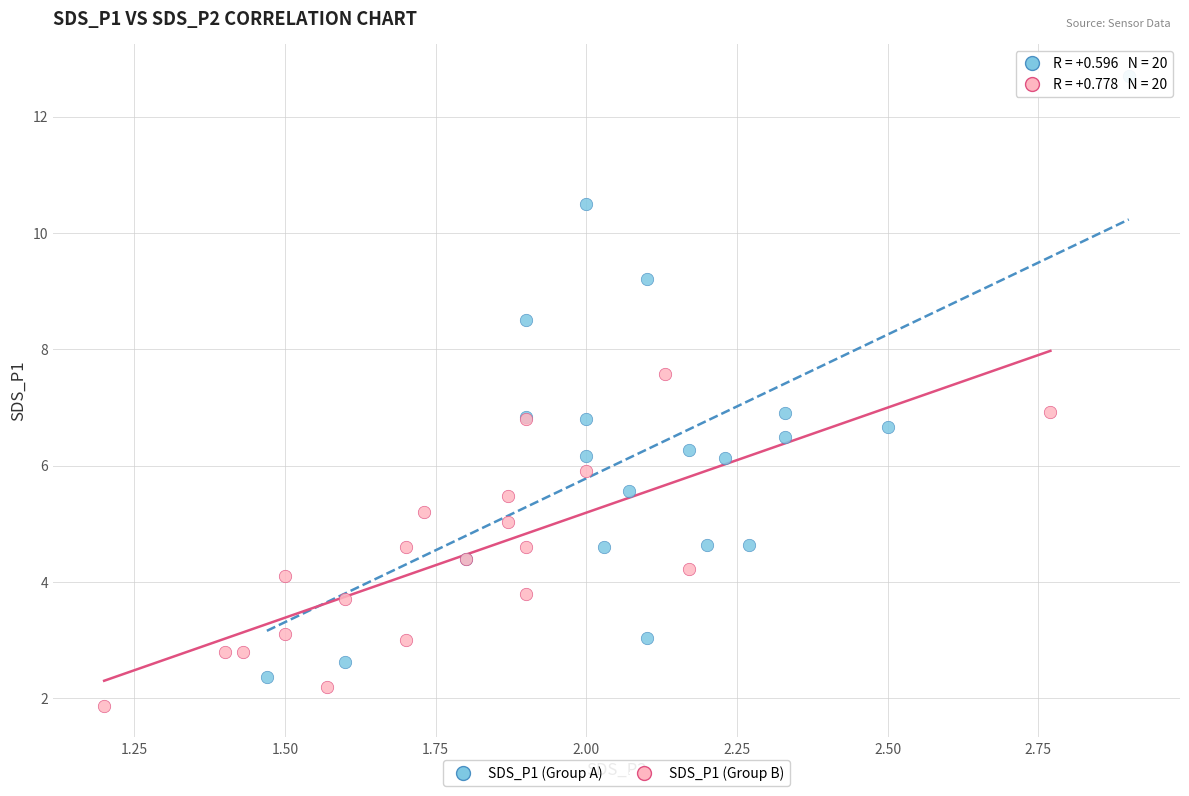

Which series reaches the maximum Y coordinate?

SDS_P1 (Group A)